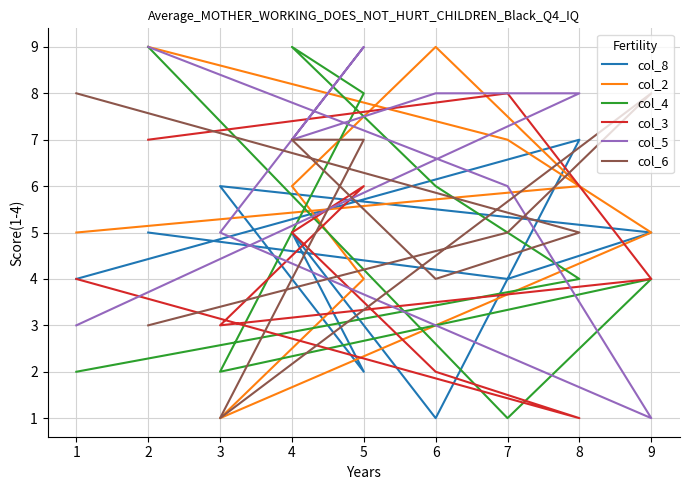

Count the col_3 values in the range 3 to 6.

5